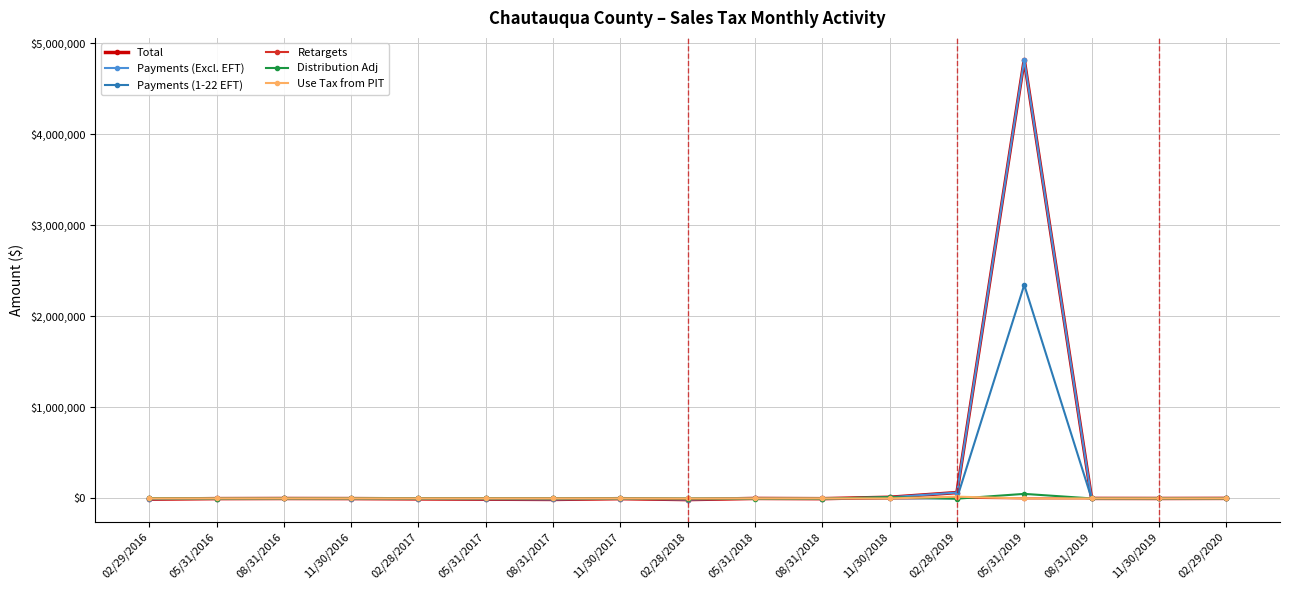

What position from the right is 08/31/2017?

11